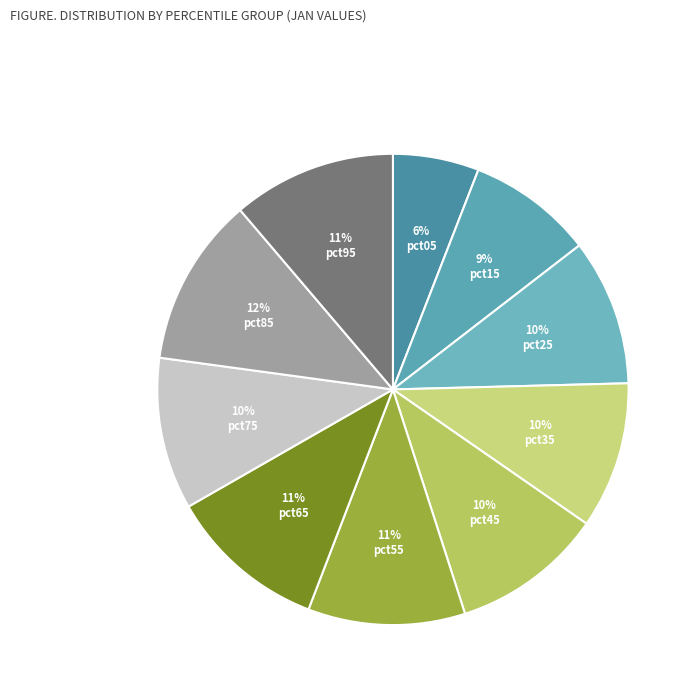

True or false: pct95 accounts for 1% of the total.

False